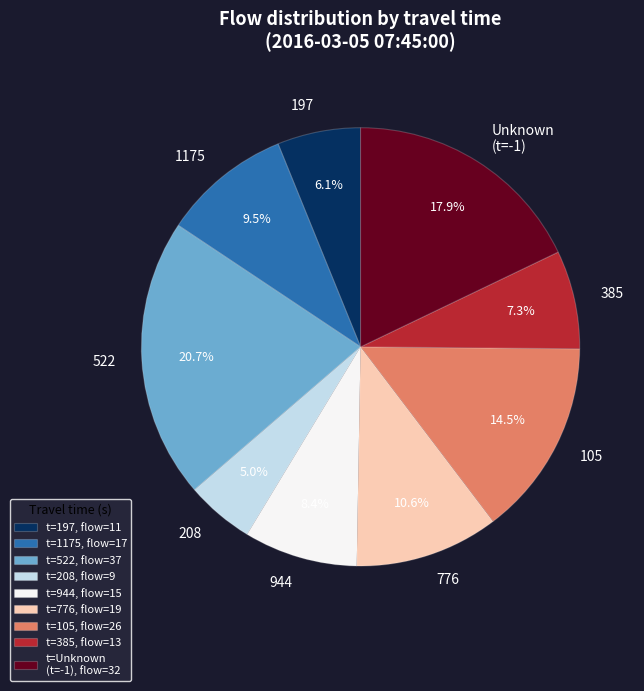

Between 776 and Unknown (t=-1), which is larger?

Unknown (t=-1)